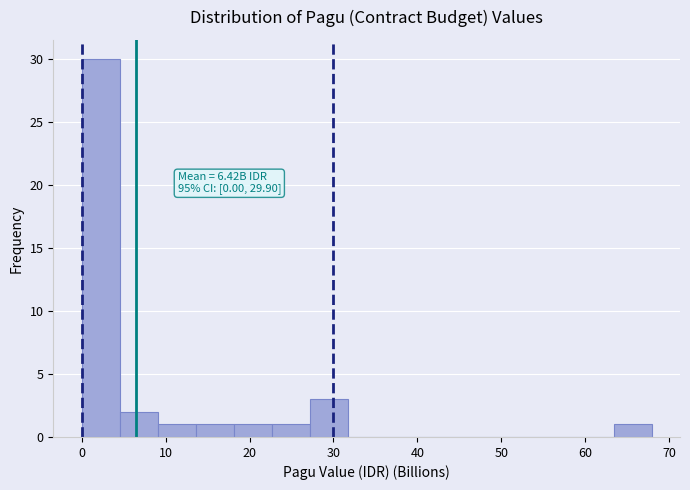

Over which range of the x-axis is the bar tallest?

0 to 5